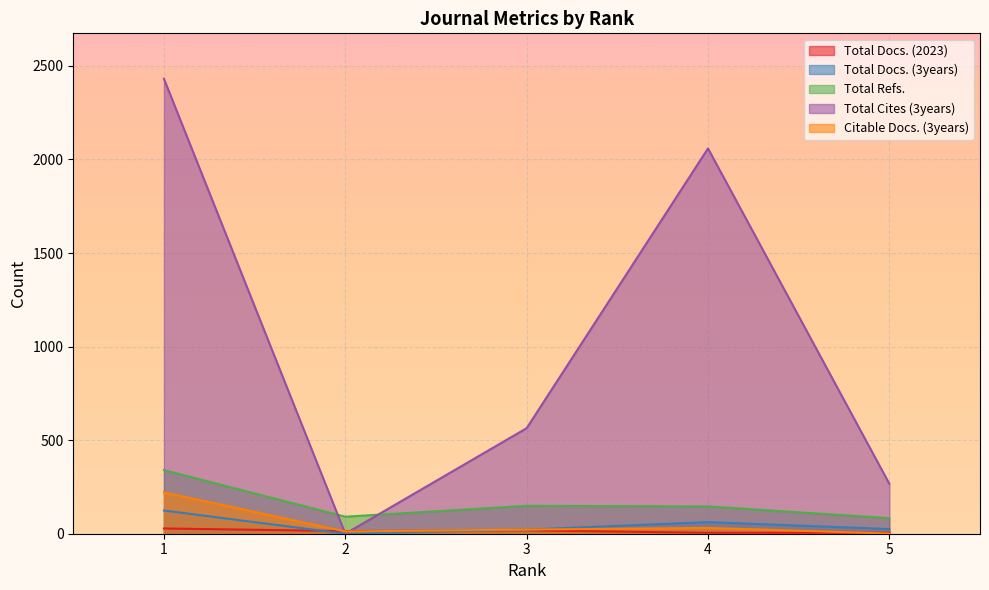

Which series has the largest total across all categories?

Total Cites (3years)